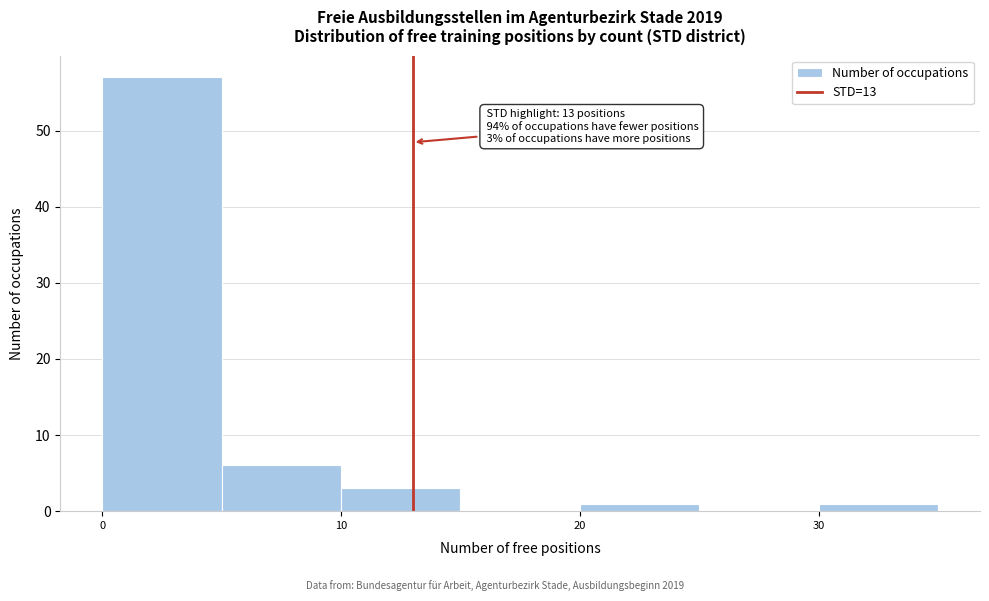

Over which range of the x-axis is the bar tallest?

0 to 5